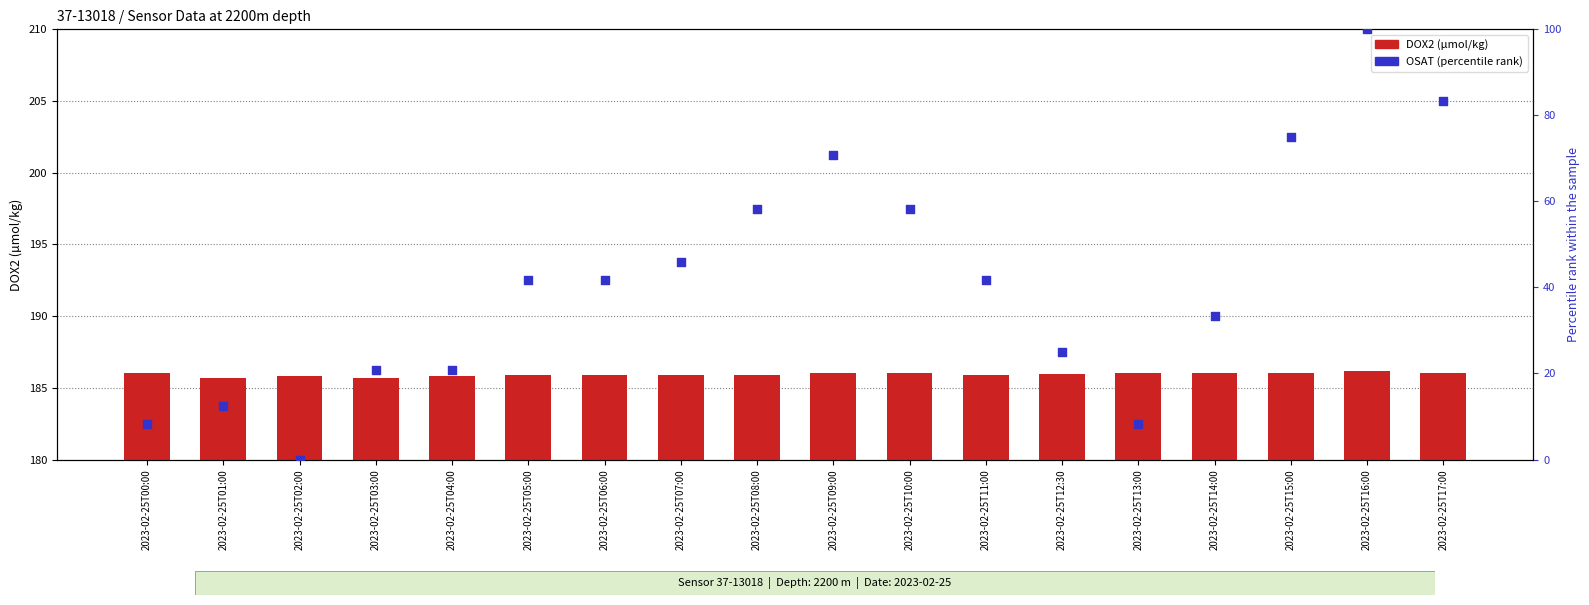

At which category is the sum across all series the highest?

2023-02-25T16:00